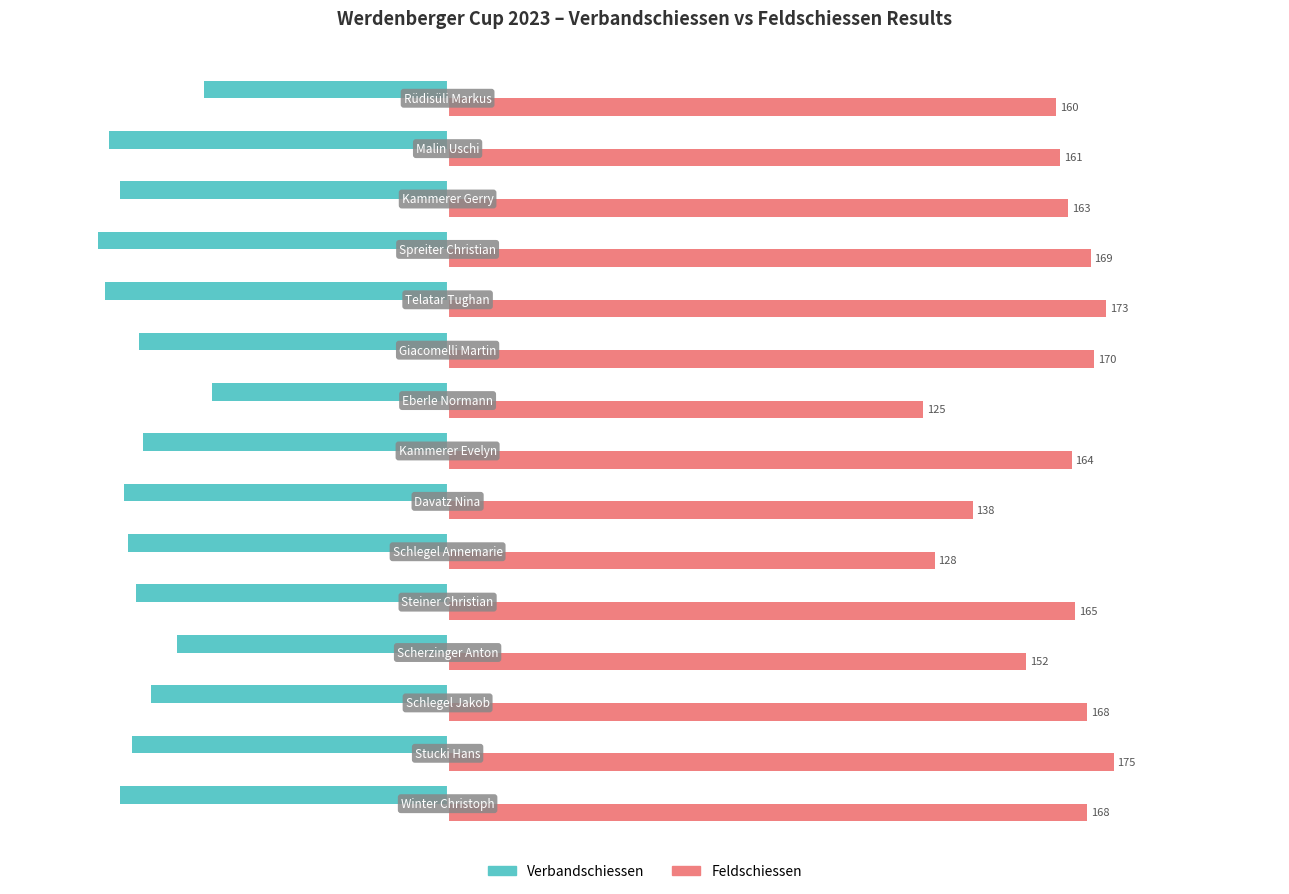

How many values in the Verbandschiessen series are below -83?

7